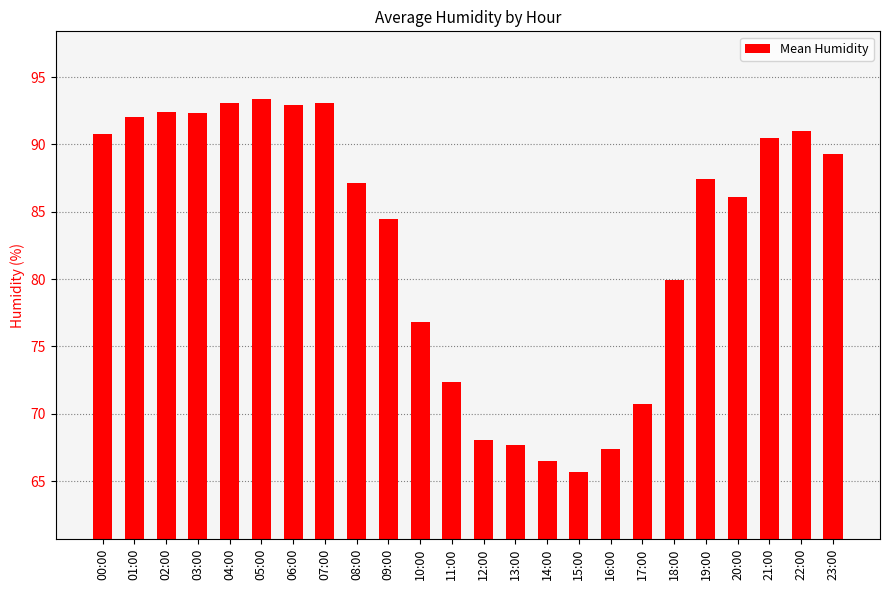

Between 21:00 and 15:00, which is larger?

21:00